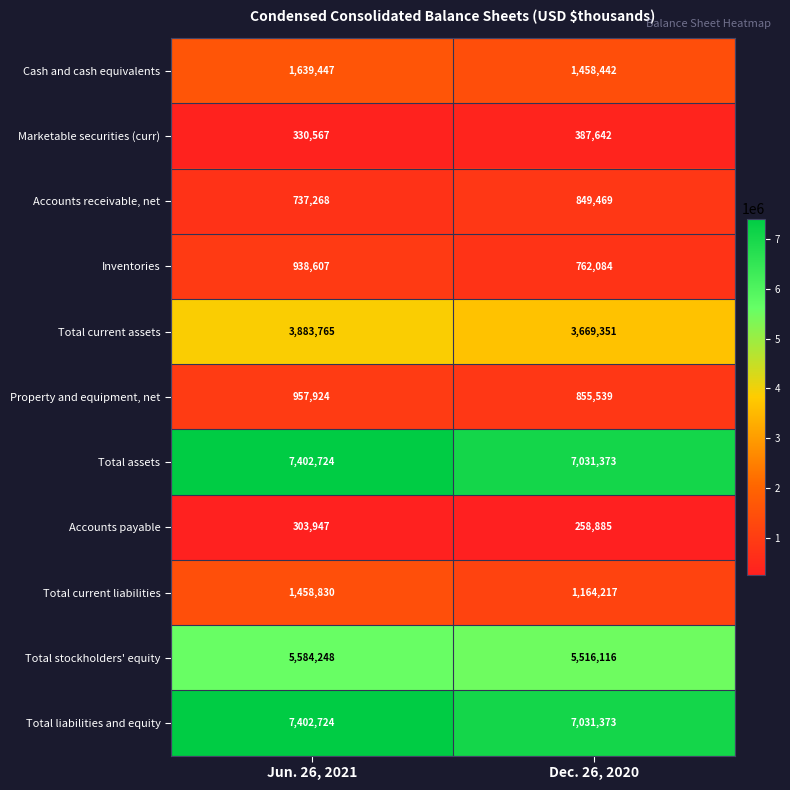

What is the difference between the highest and lowest values at Dec. 26, 2020?

6772488